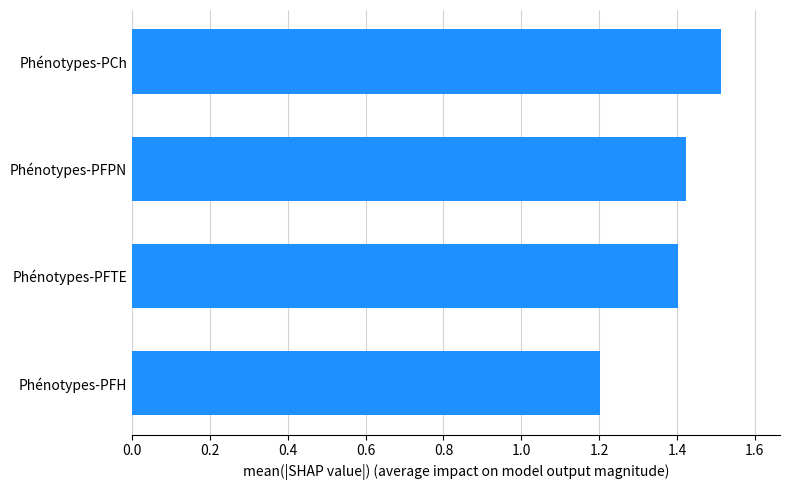

Does the chart contain any negative values?

No